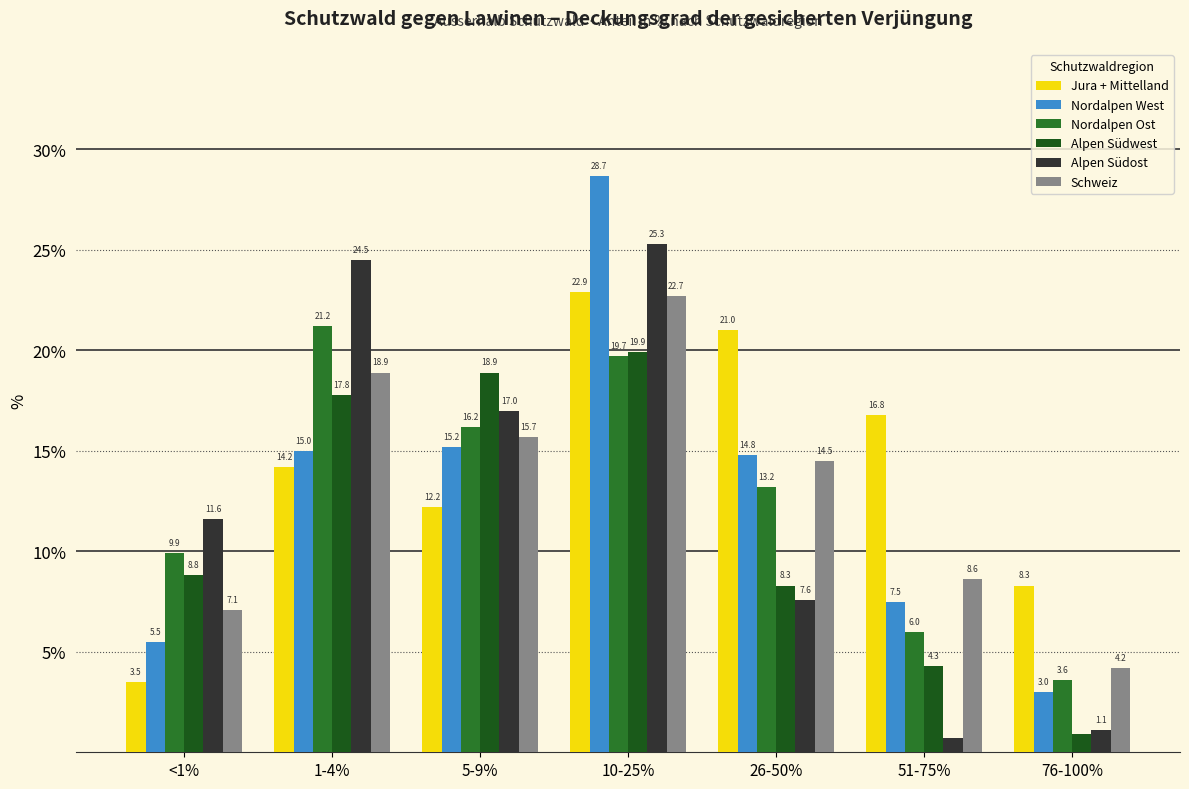

How many data points does each series have?

7